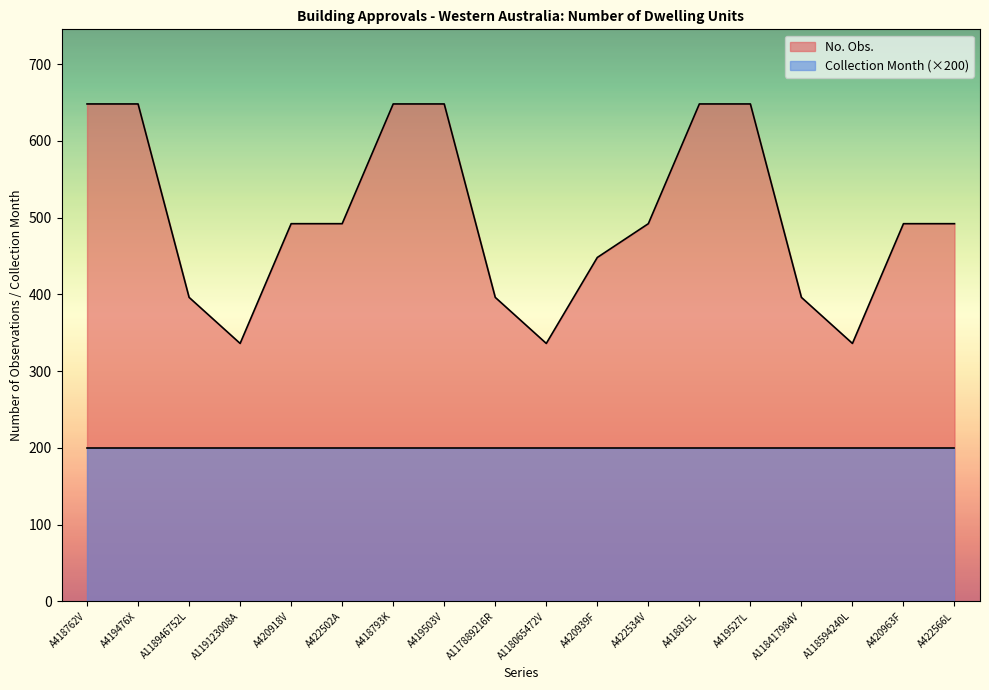

What is the change in value from A418793K to A118065472V?

-312